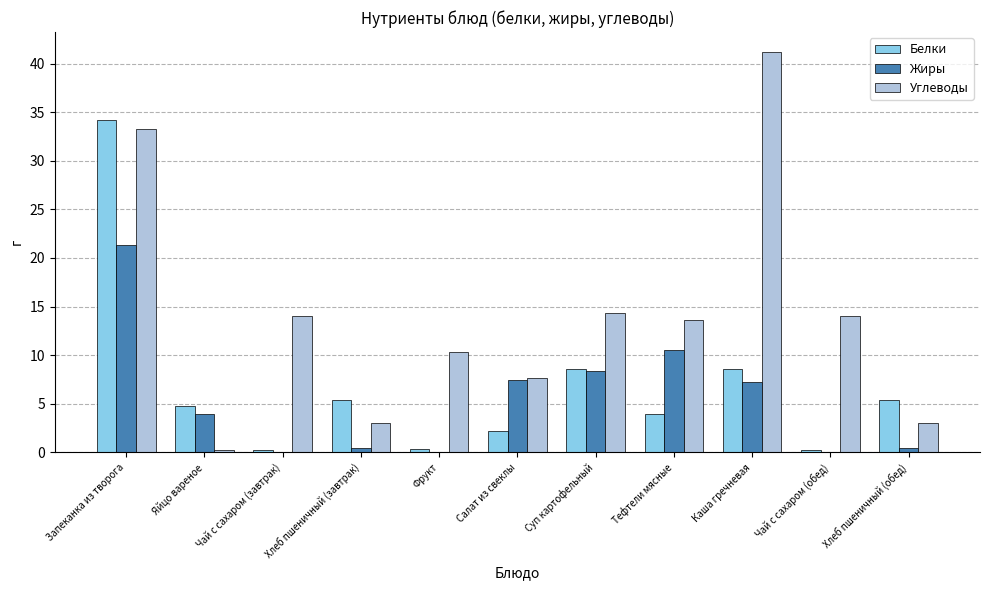

How many groups of bars are there?

11